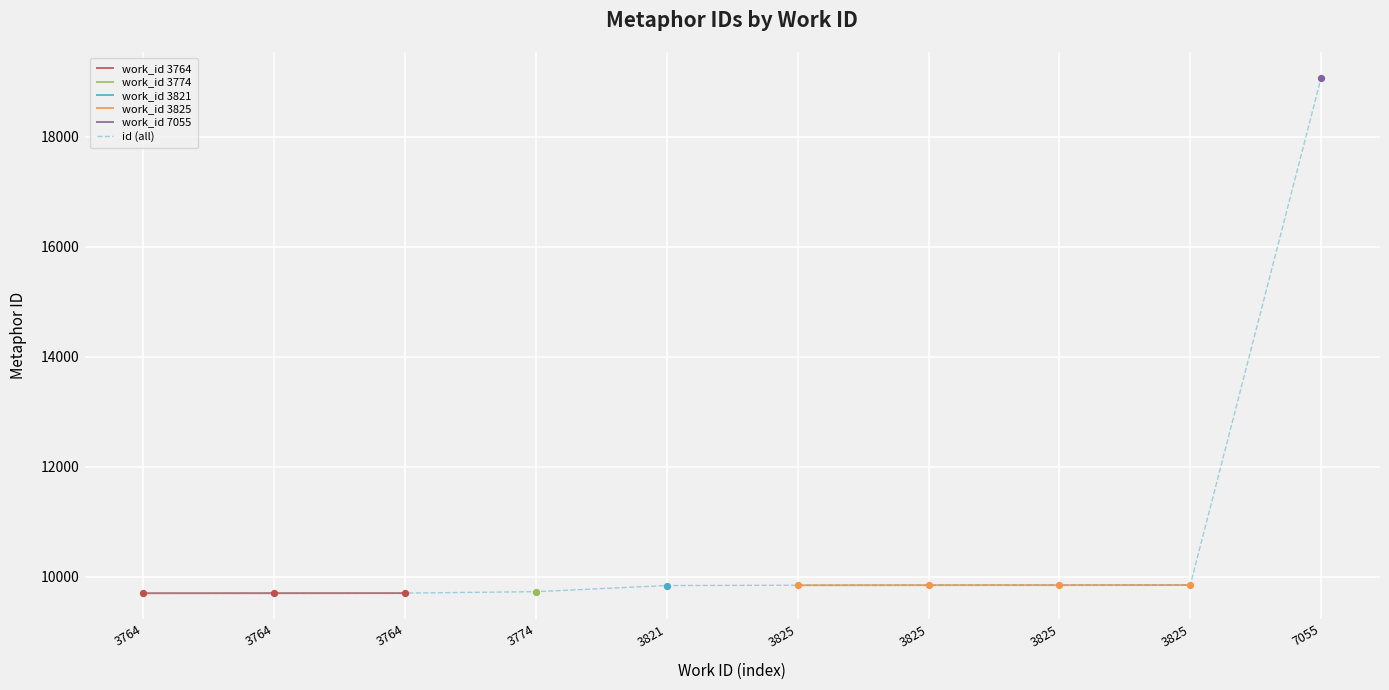

Approximately how many times larger is the value at 3764 compared to 3764?

1.0